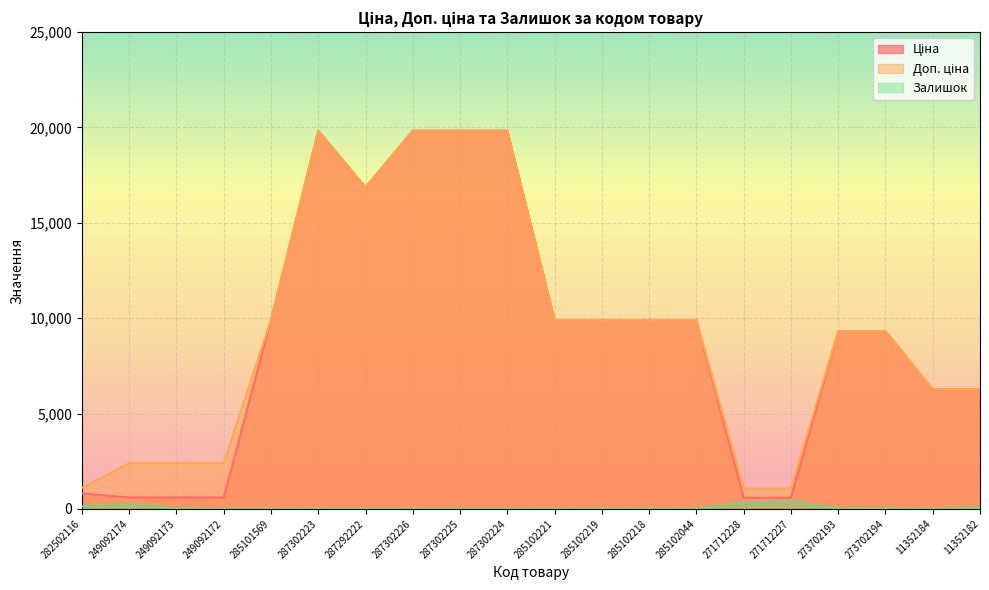

What are all the series names shown in the legend?

Ціна, Доп. ціна, Залишок